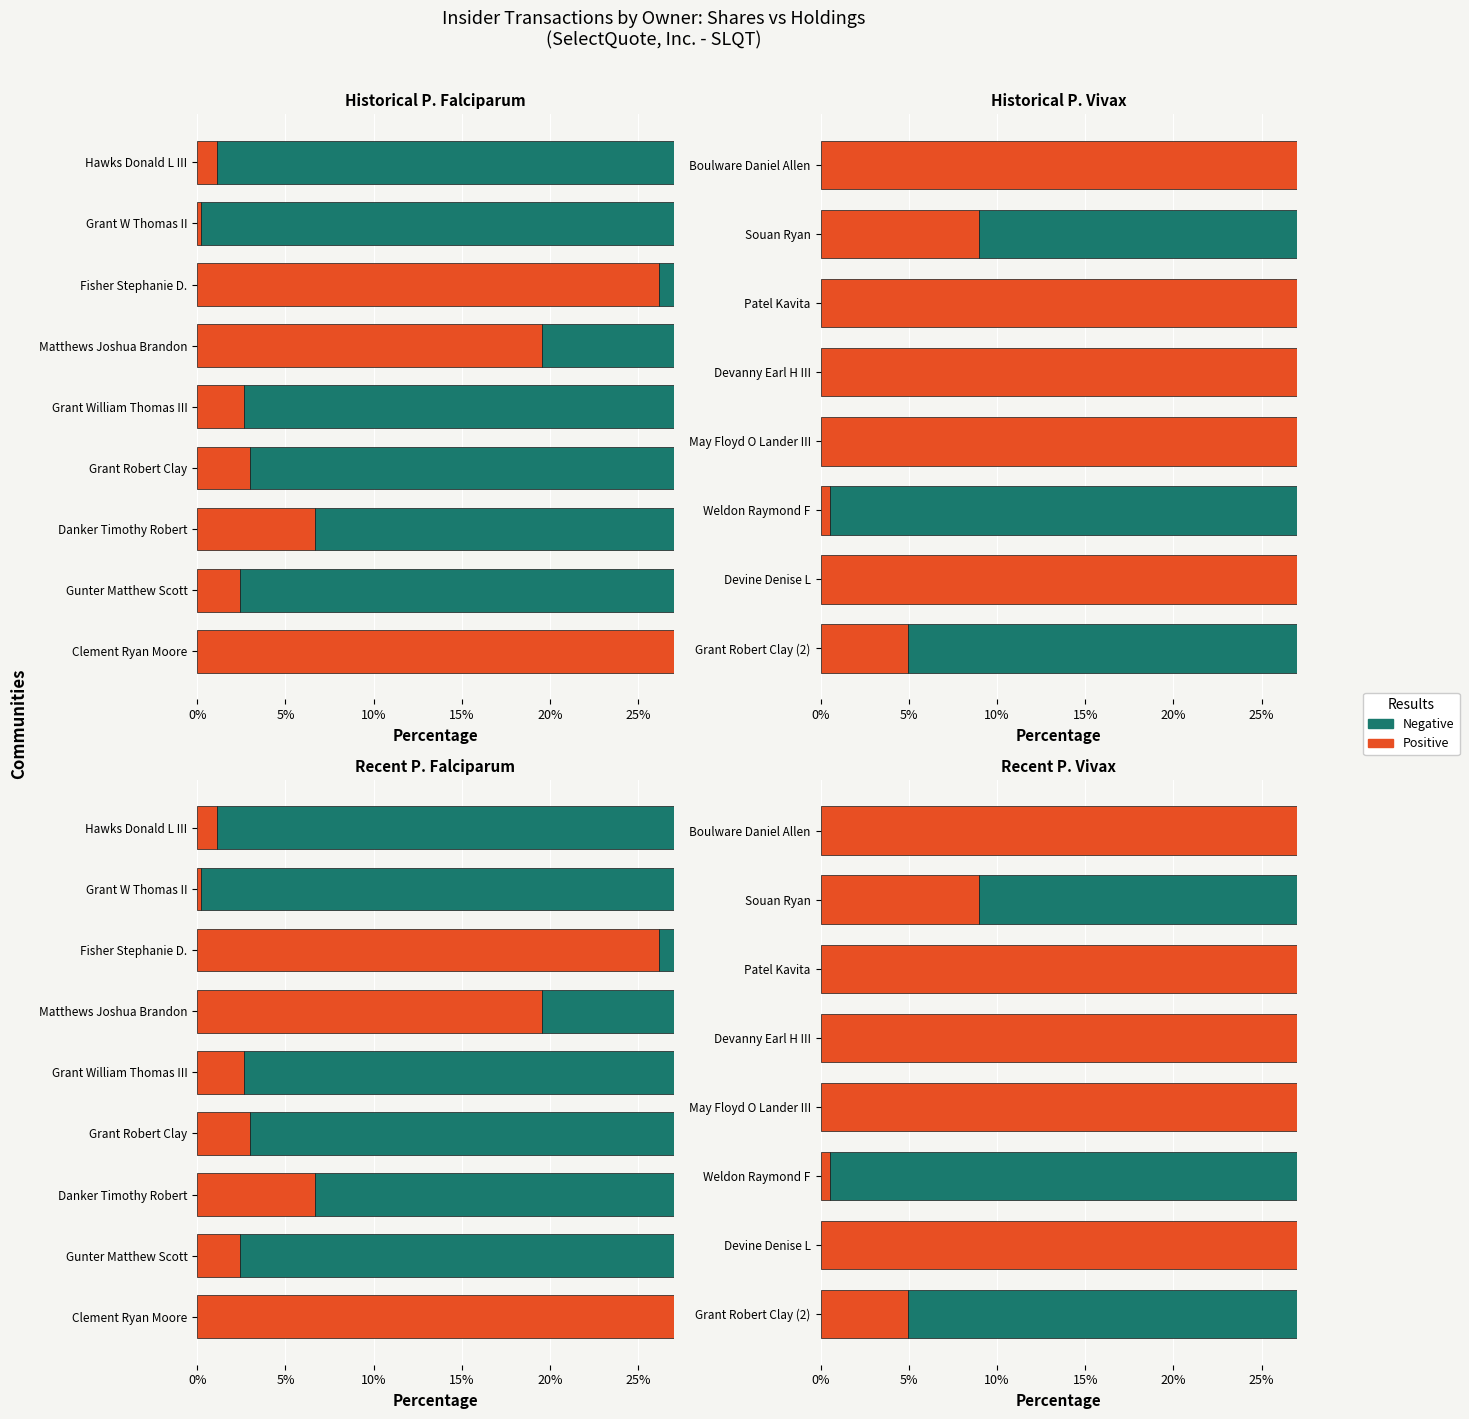

At how many categories does at least one series exceed 29?

8